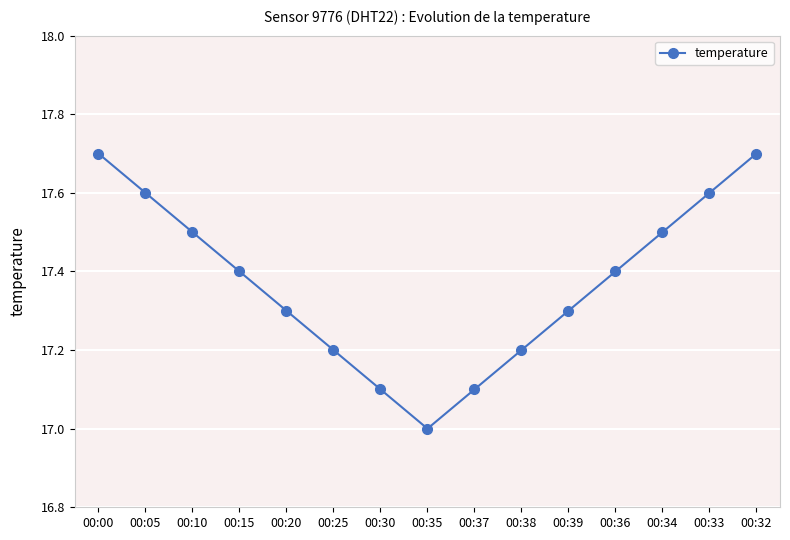

Which label corresponds to the smallest value in the chart?

00:35